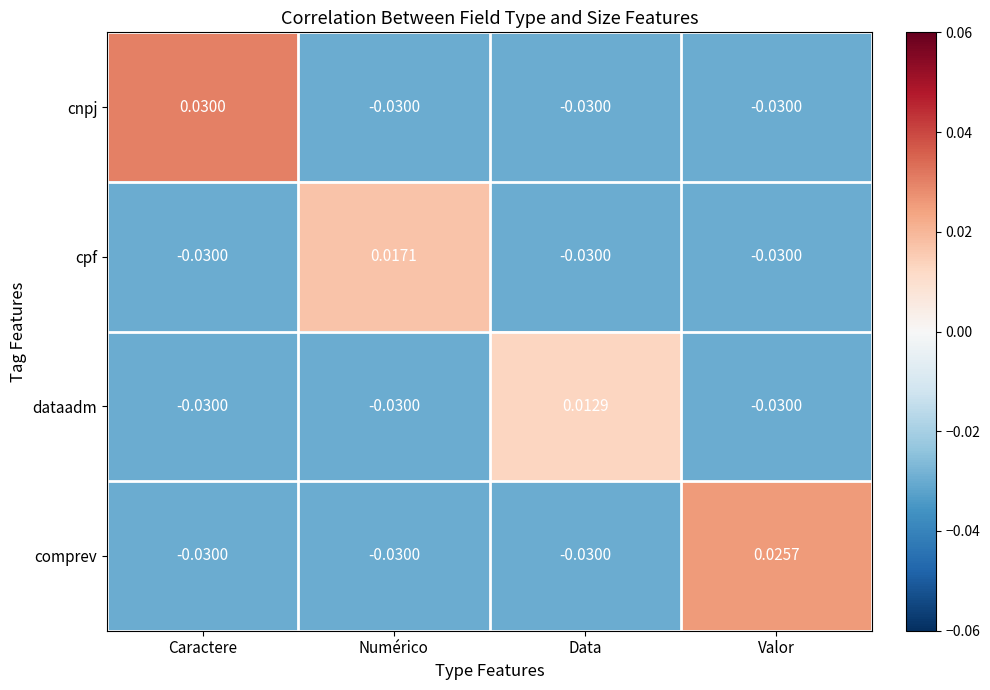

List the series in order of their peak value, highest first.

cnpj, comprev, cpf, dataadm